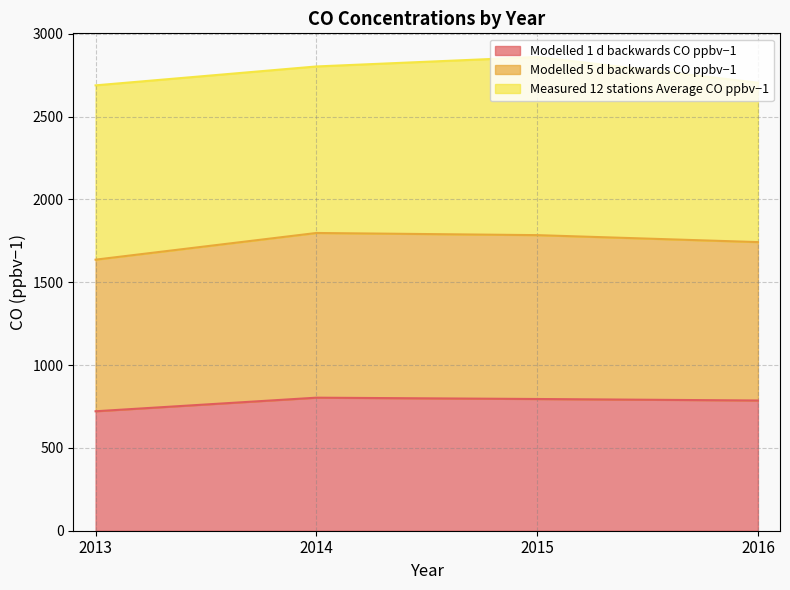

What is the minimum value for Modelled 1 d backwards CO ppbv−1?

721